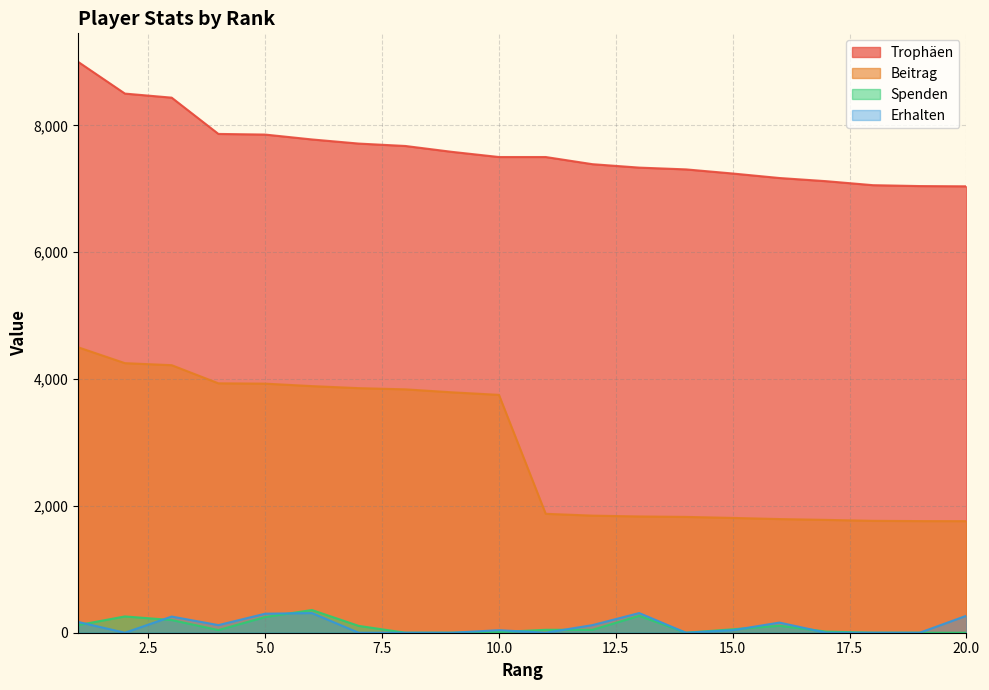

What is the value of the Trophäen point at the 20th from the left?

7038